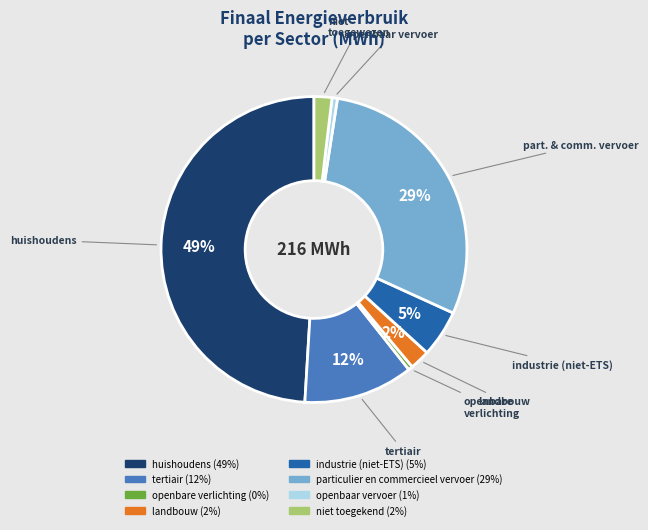

True or false: particulier en commercieel vervoer accounts for 29% of the total.

True